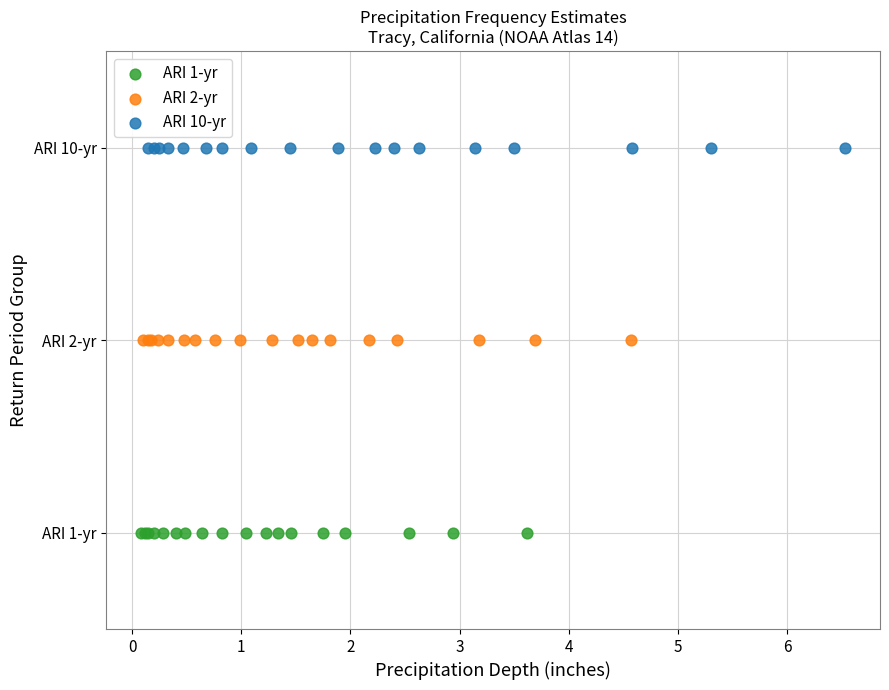

What are all the series names shown in the legend?

ARI 1-yr, ARI 2-yr, ARI 10-yr